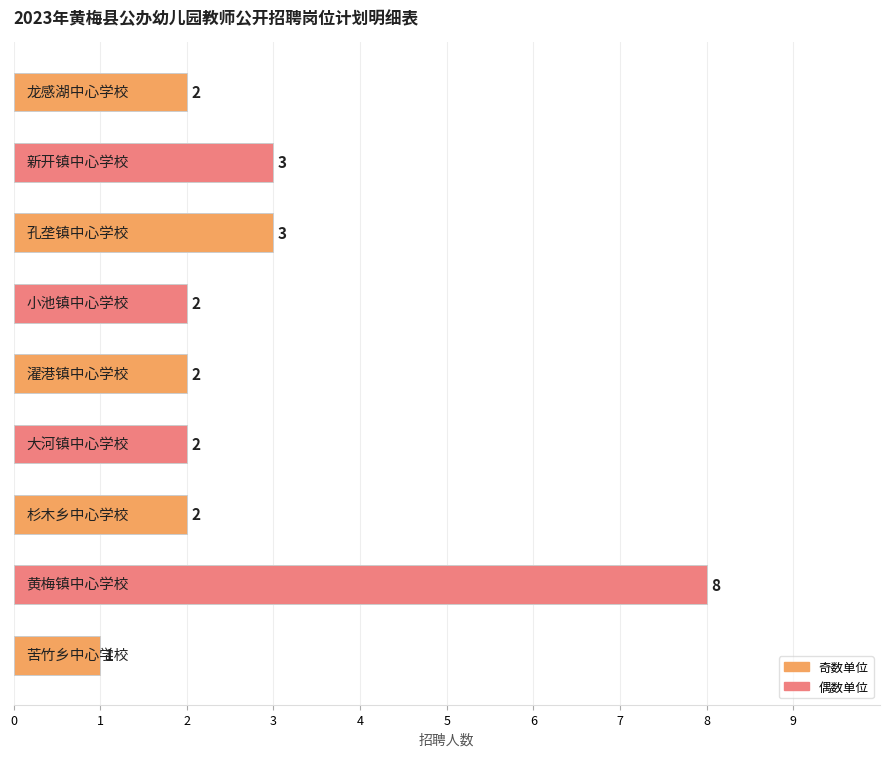

Count the values in the range 2 to 3.

7